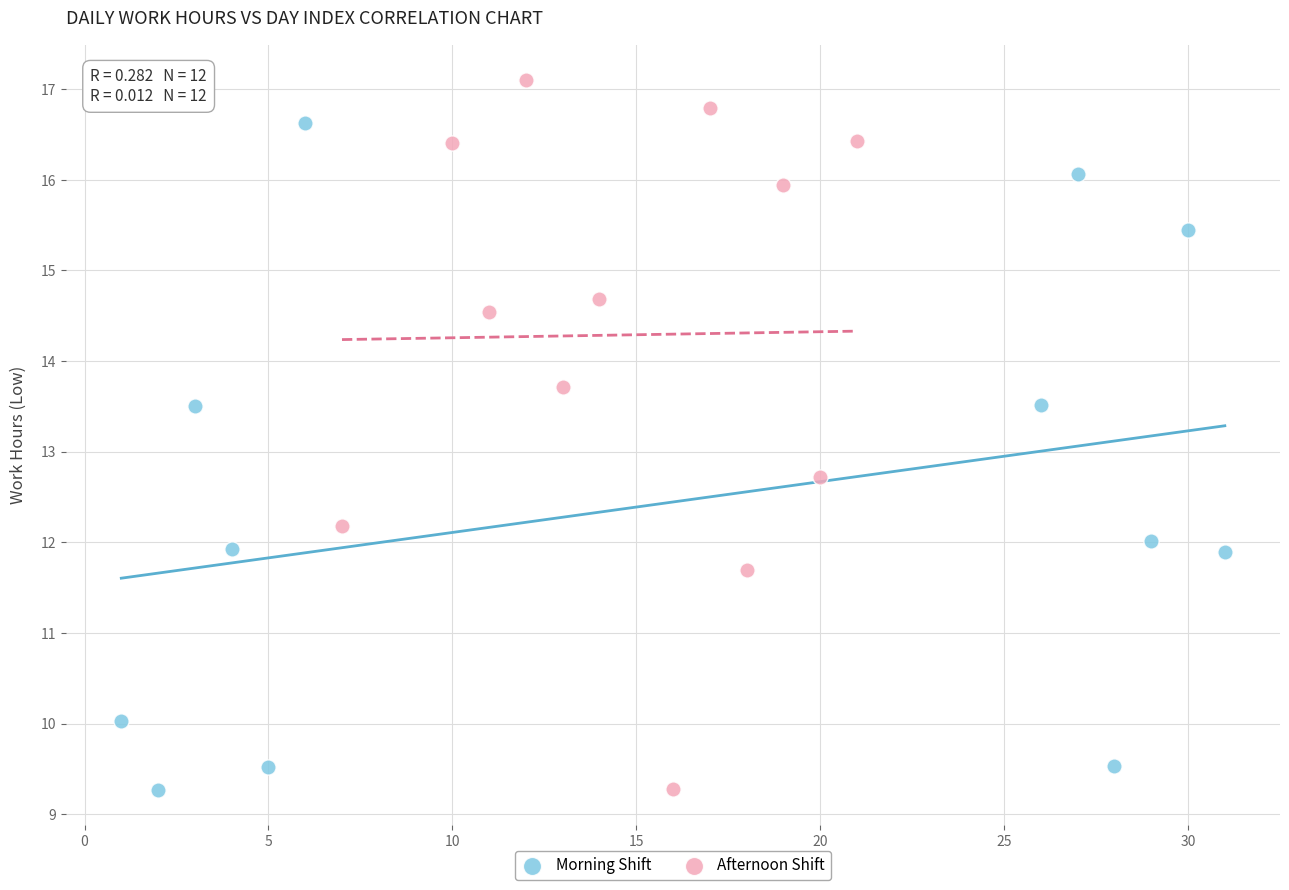

Which series reaches the maximum Y coordinate?

Afternoon Shift